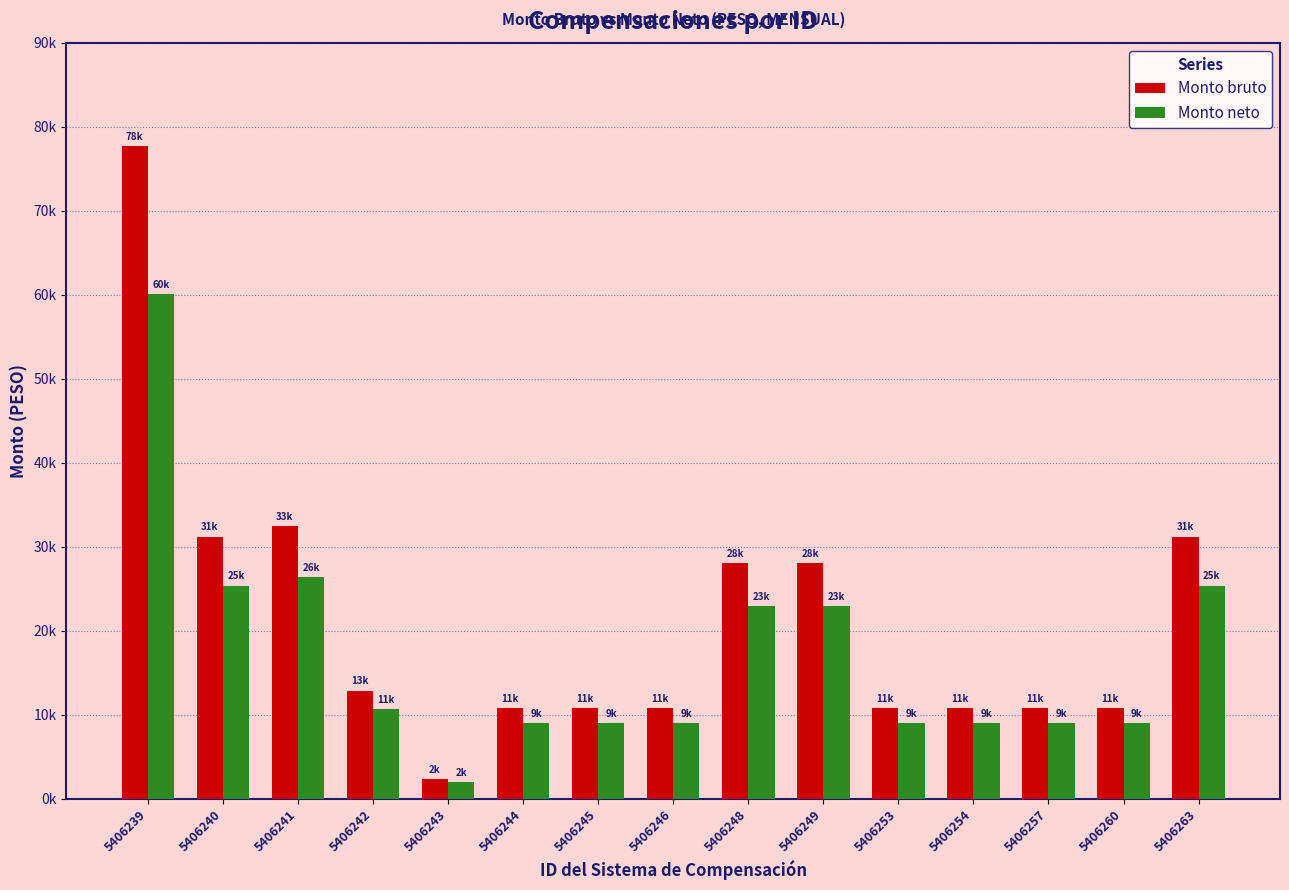

The value of Monto neto at 5406243 is 3348.8. True or false?

False